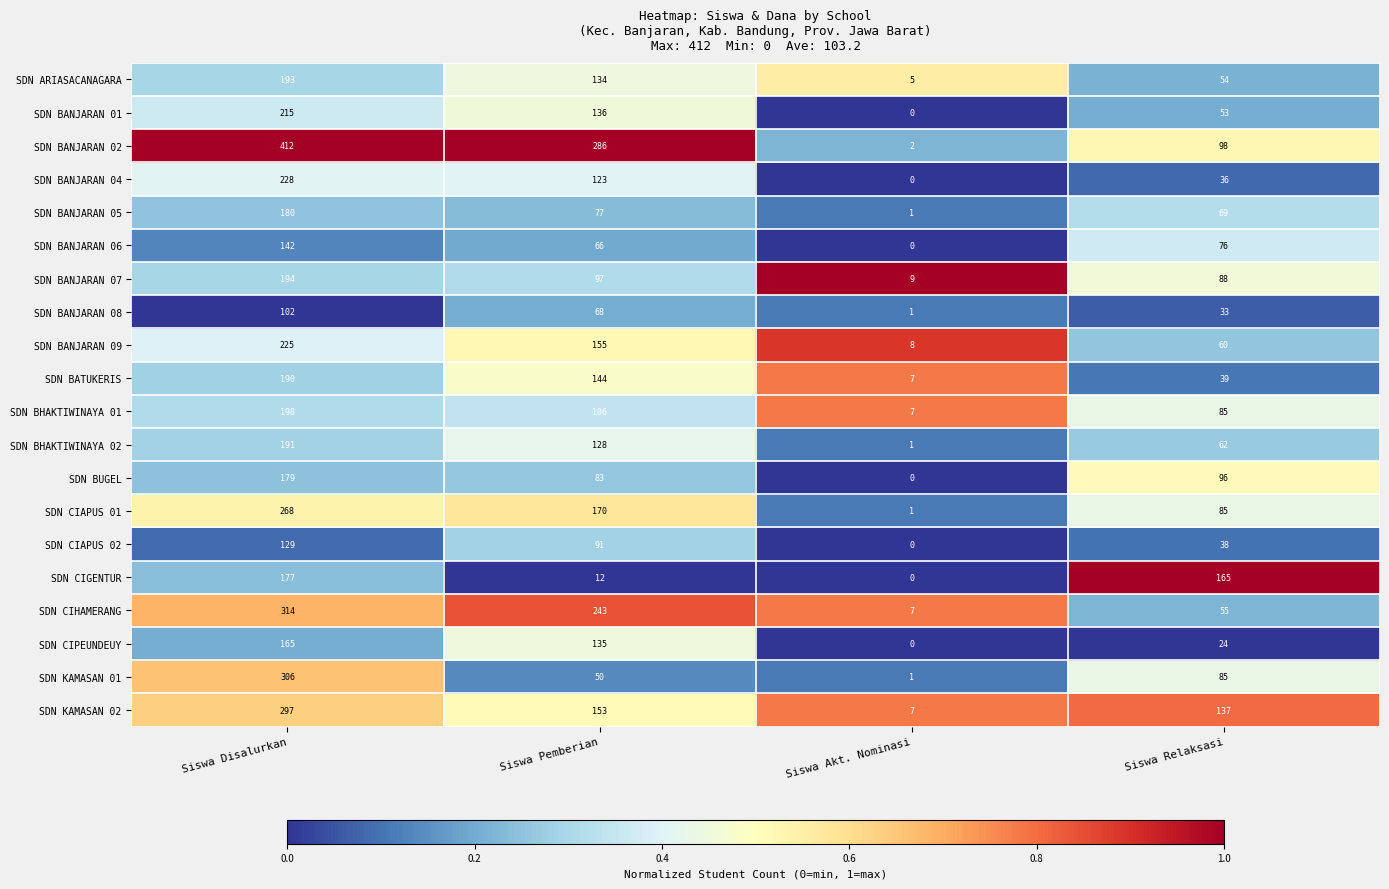

Which category has the lowest value across all series?

Siswa Akt. Nominasi